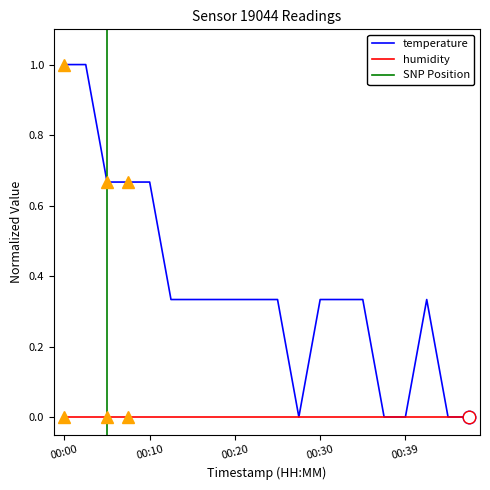

What is the difference between the maximum and second lowest values?

1.0